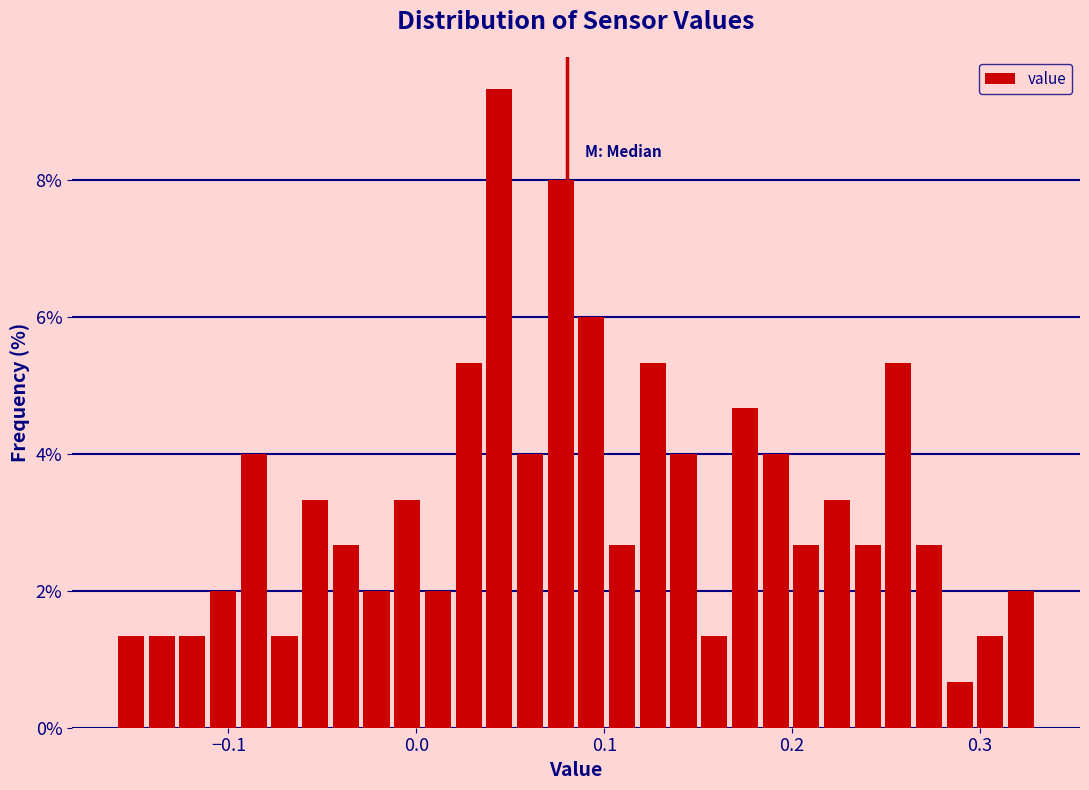

Read against the x-axis, roughly where is the centre of the tallest bar?

0.04